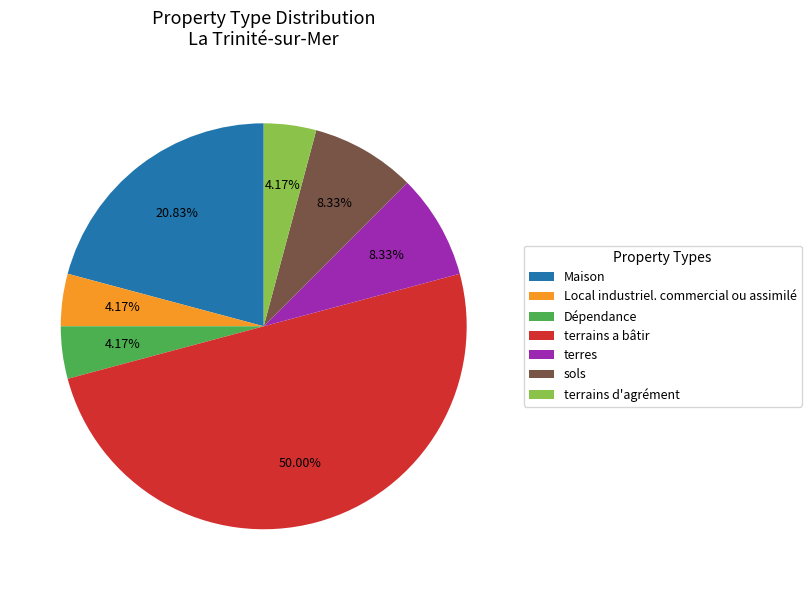

Count the number of slices in the pie.

7